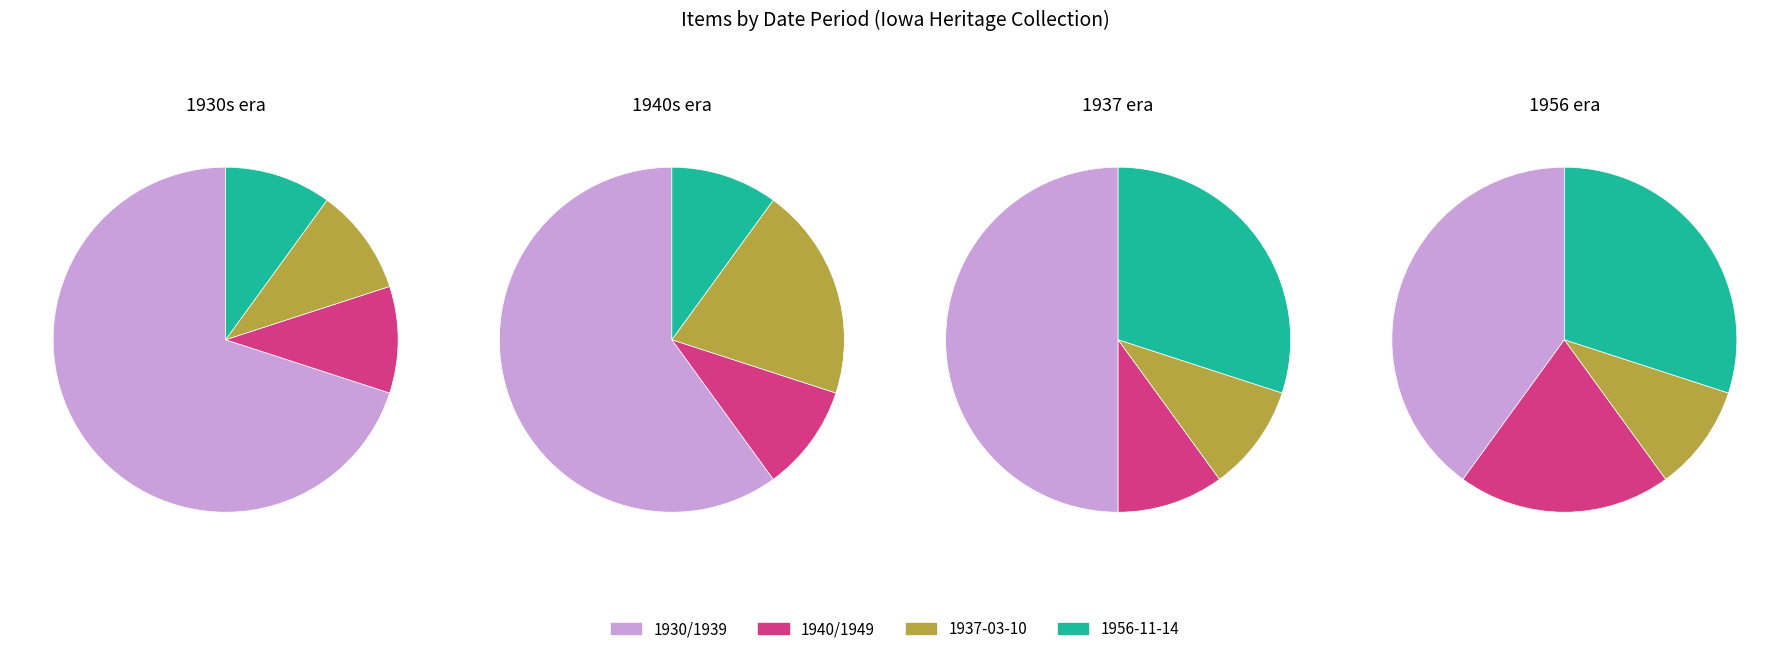

Does 1956-11-14 account for over 50% of the chart?

No